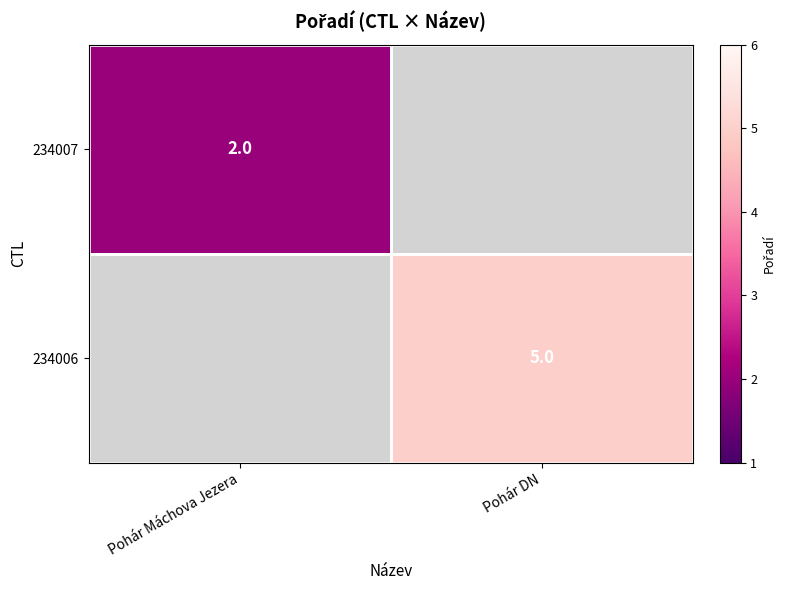

The 234006 series shows 5 at Pohár DN. True or false?

True